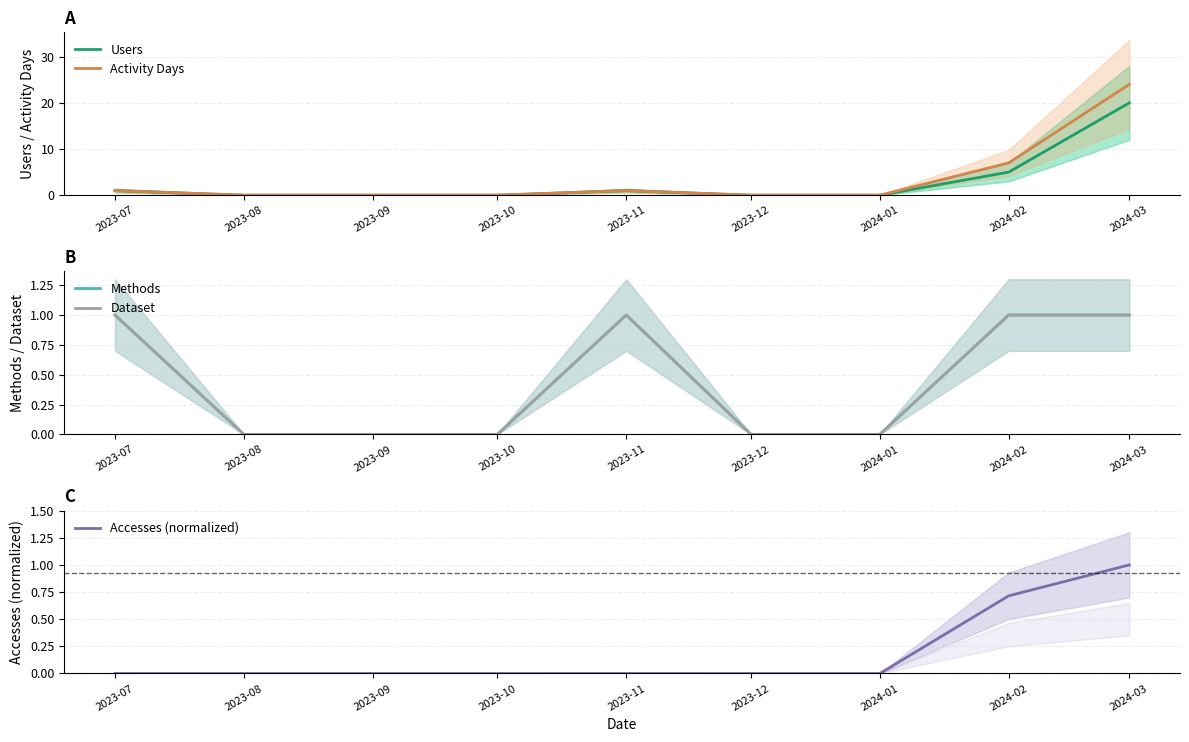

Which category has the highest value in the Activity Days series?

2024-03